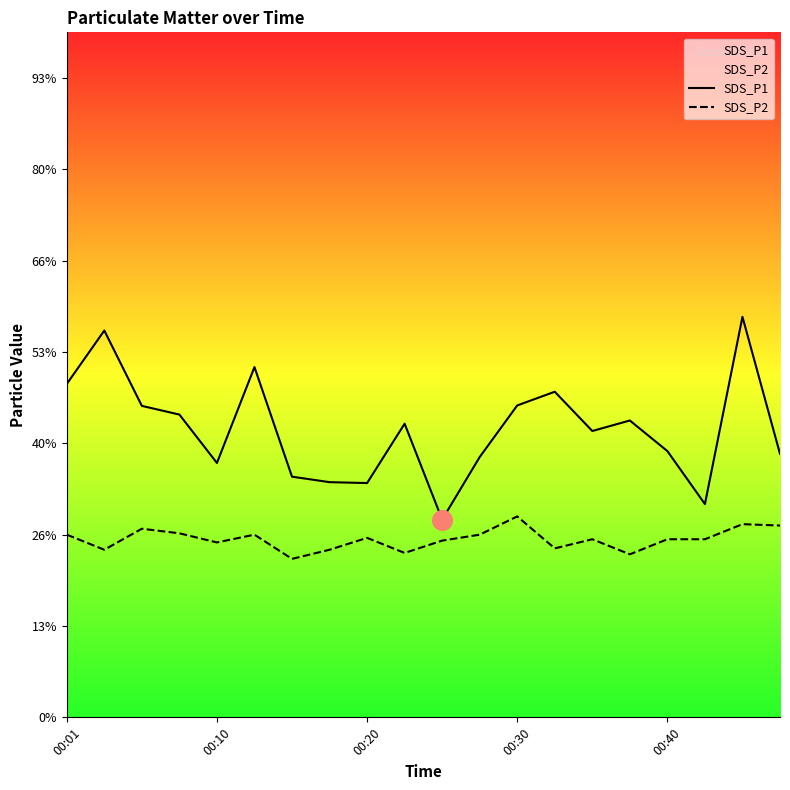

Which series has the widest spread of Y values?

SDS_P1